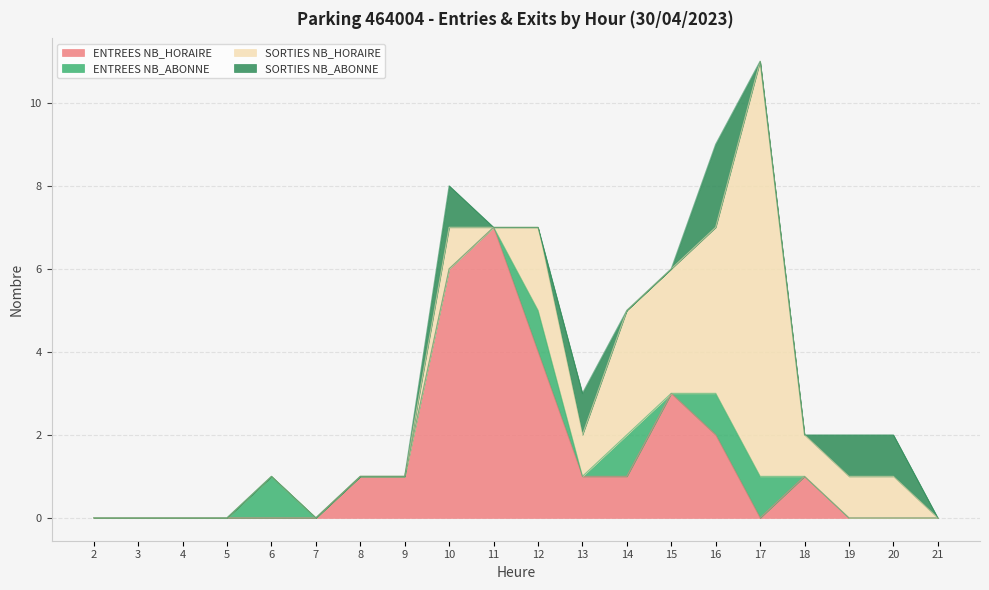

At which category does the chart reach its minimum across all series?

2